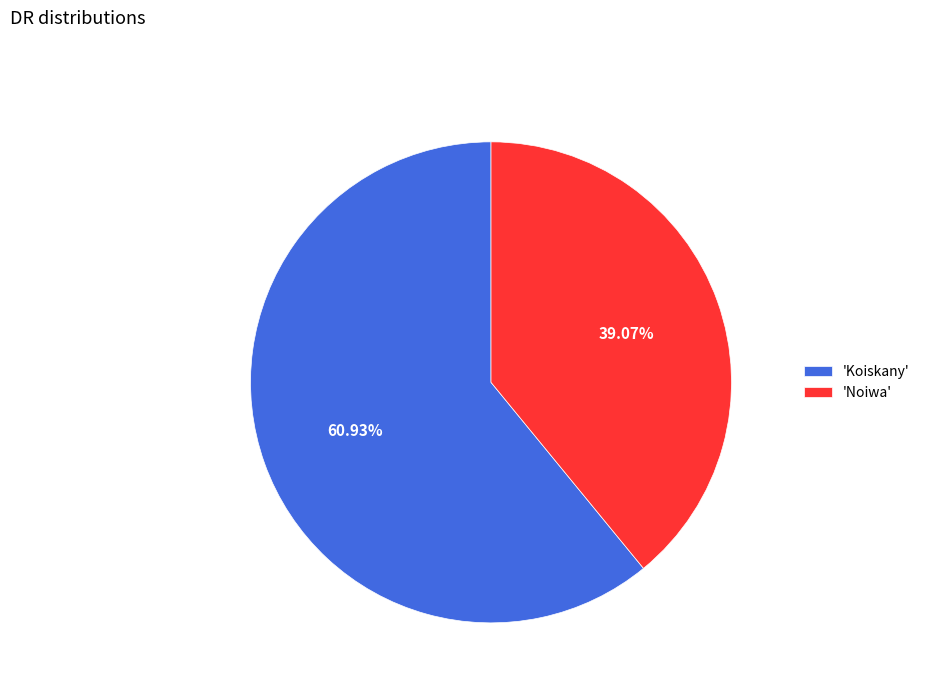

What is the ratio of the value at 'Koiskany' to the value at 'Noiwa'?

1.6